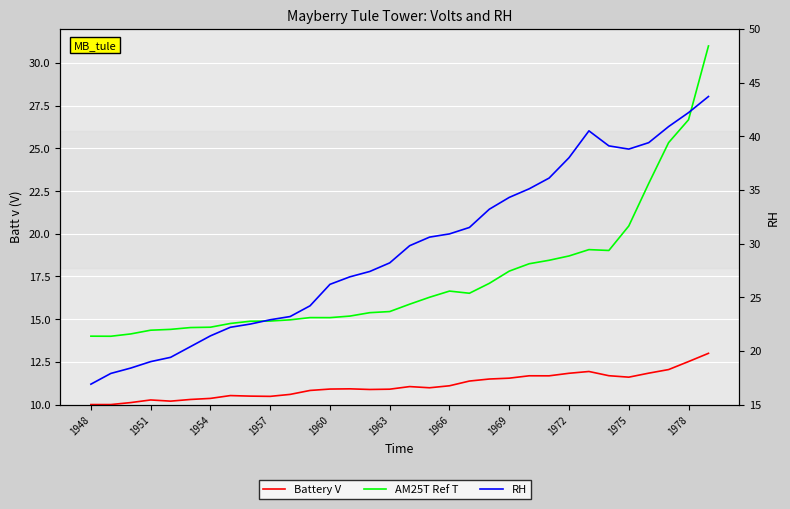

Does the chart display data point markers on the line(s)?

No